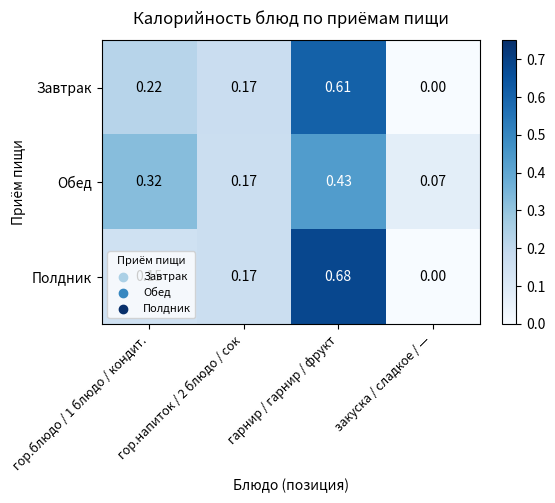

Rank the series by their maximum value, from highest to lowest.

Полдник, Завтрак, Обед